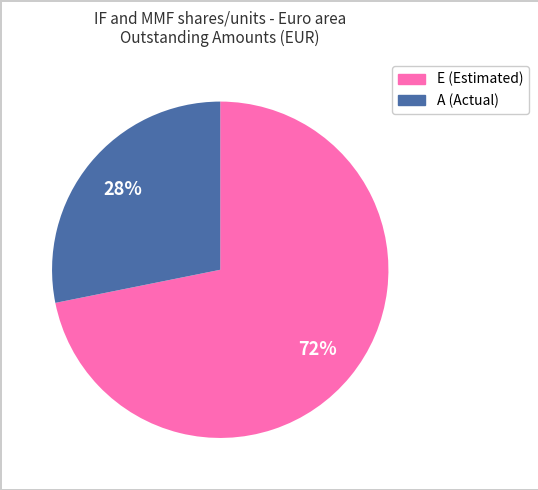

Which category has the biggest portion of the pie?

E